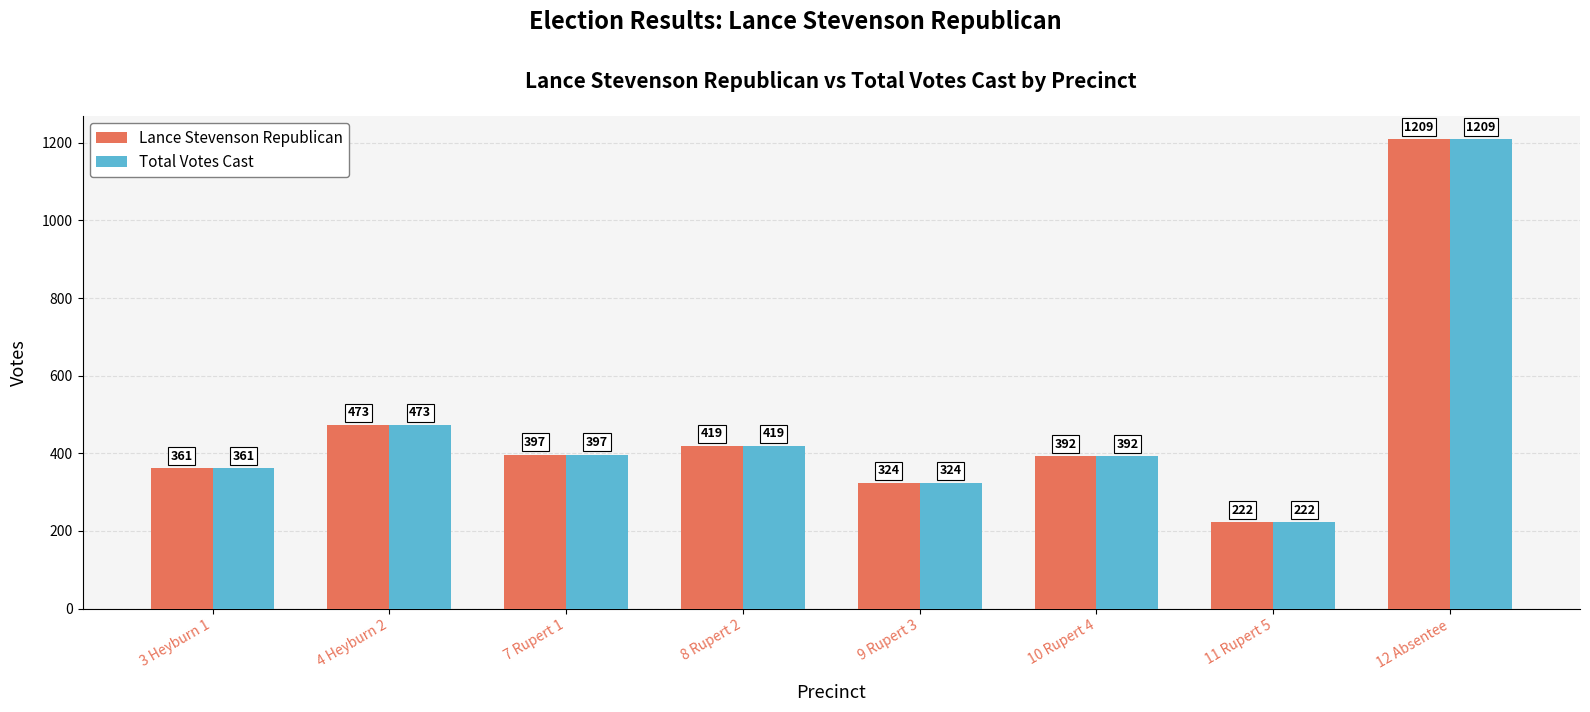

What is the difference between the maximum and minimum values in the Total Votes Cast series?

987